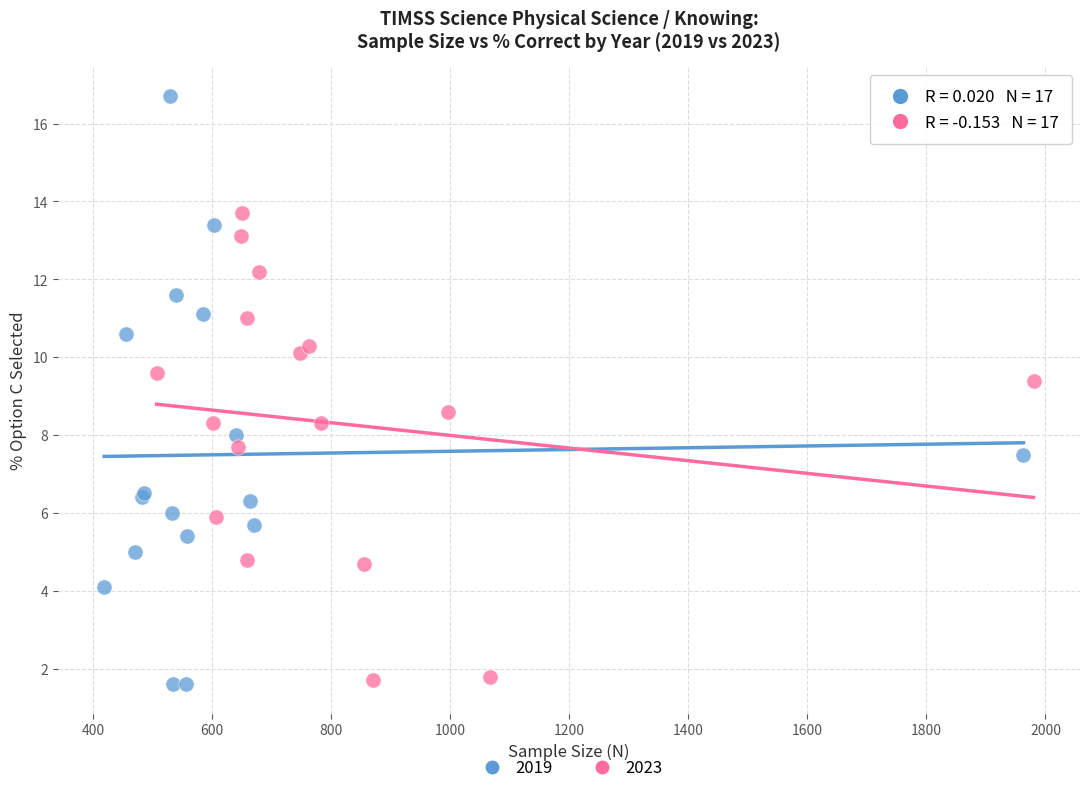

Which series has the largest Y range (max minus min)?

2019